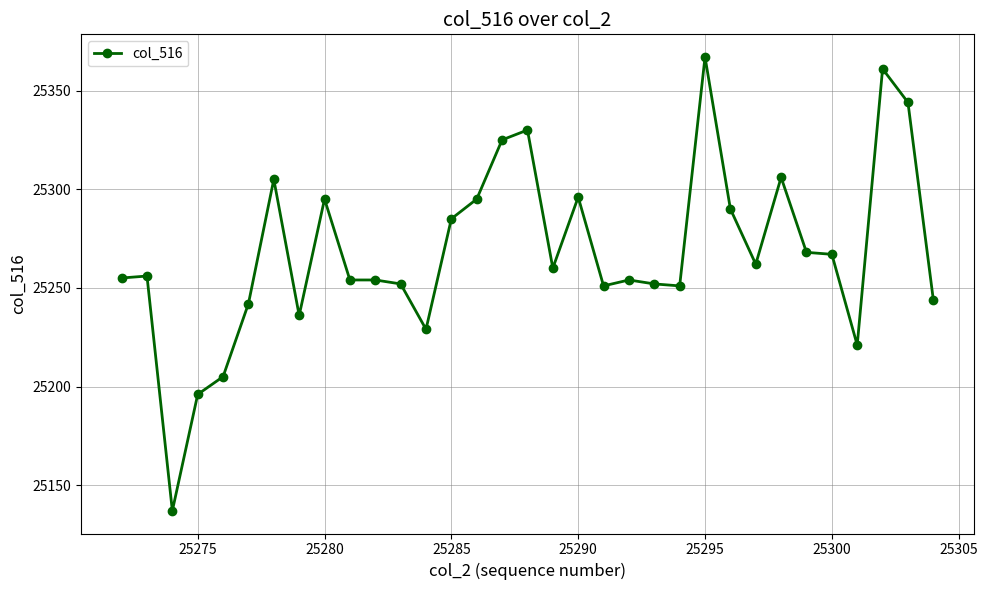

True or false: there are more than 2 points higher than both neighbors.

True